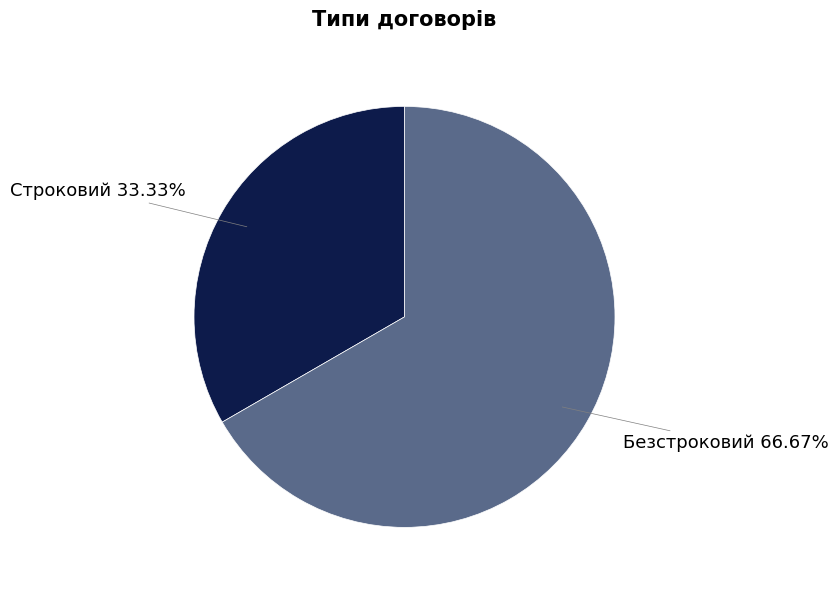

How many slices are in this pie chart?

2